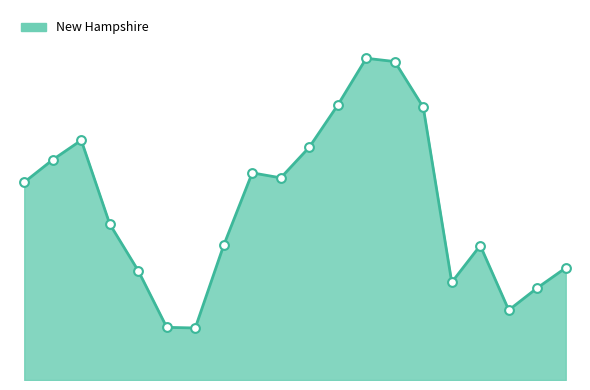

Does the chart have visible grid lines?

No